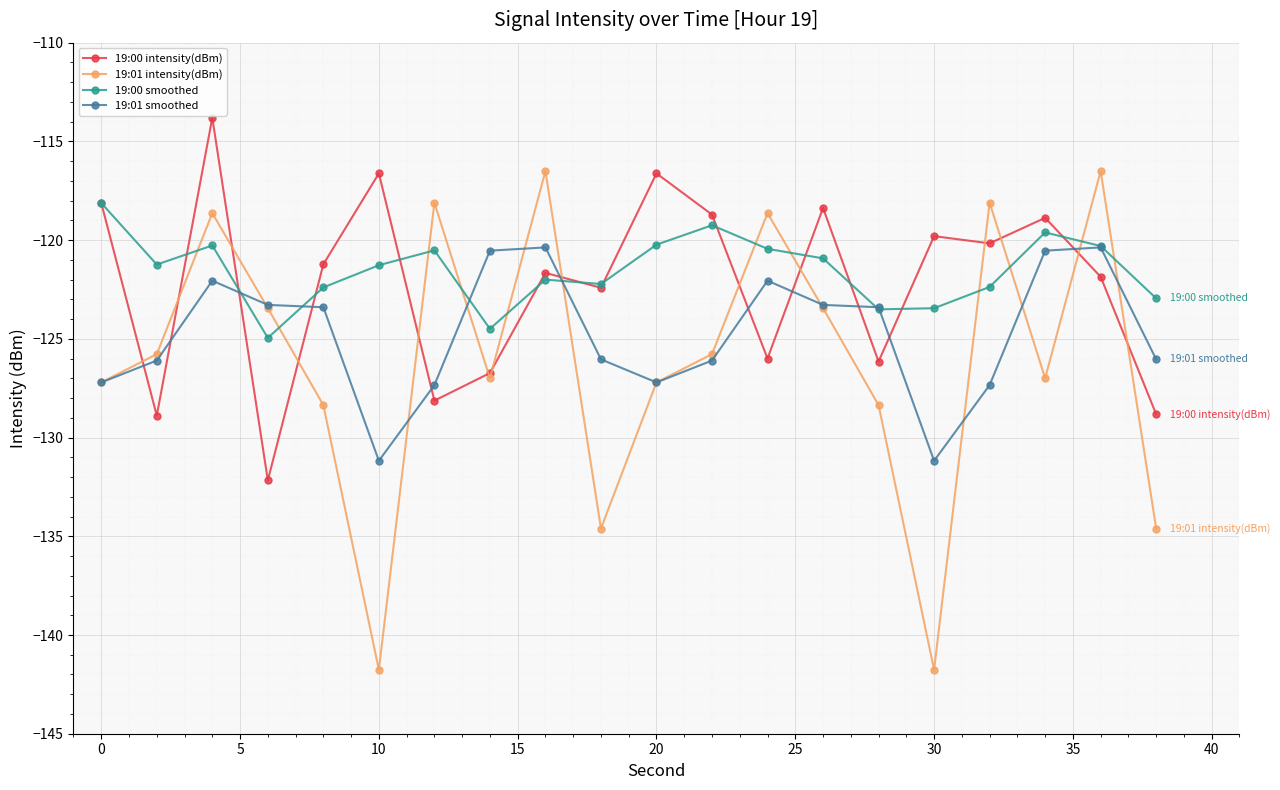

How many intersections are there between 19:00 smoothed and 19:01 intensity(dBm)?

12